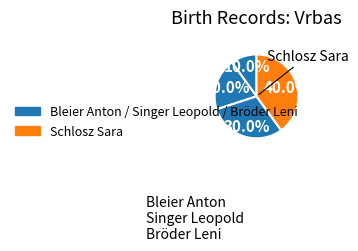

Rank the categories by value from lowest to highest.

Bleier Anton, Singer Leopold, Bröder Leni, Schlosz Sara